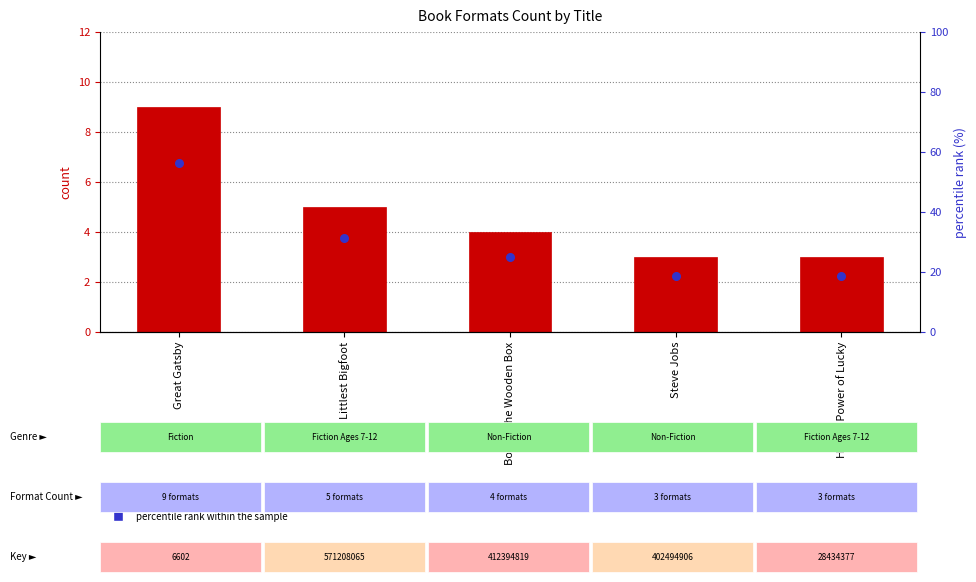

Which series has the largest total across all categories?

count